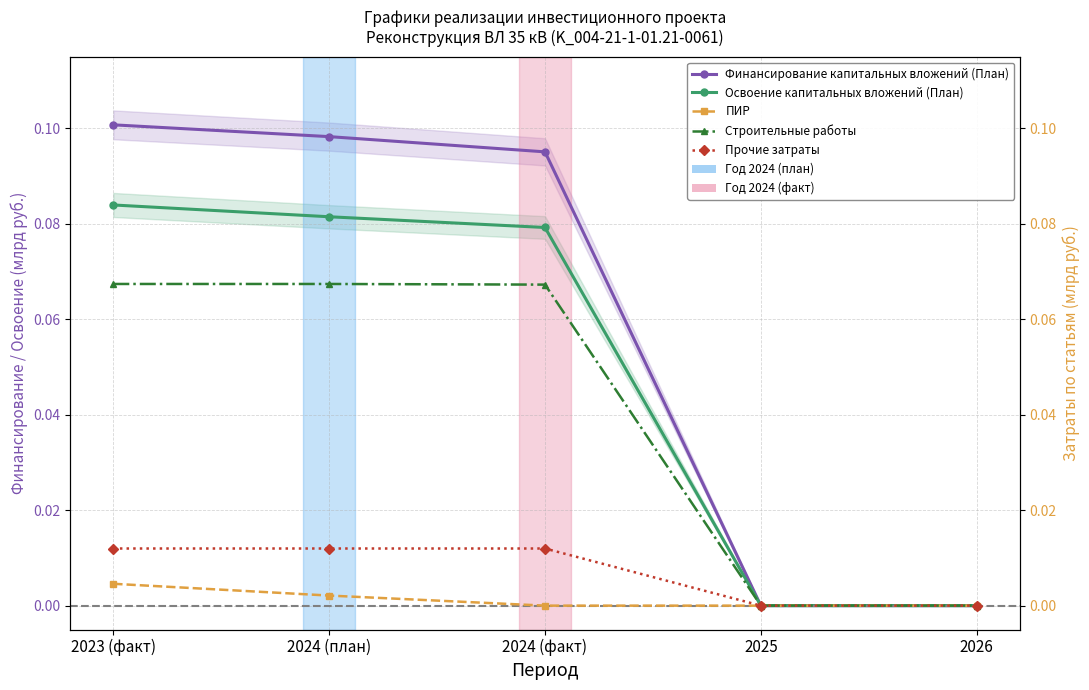

What is the difference between the maximum and second lowest values in the Финансирование капитальных вложений (План) series?

0.1